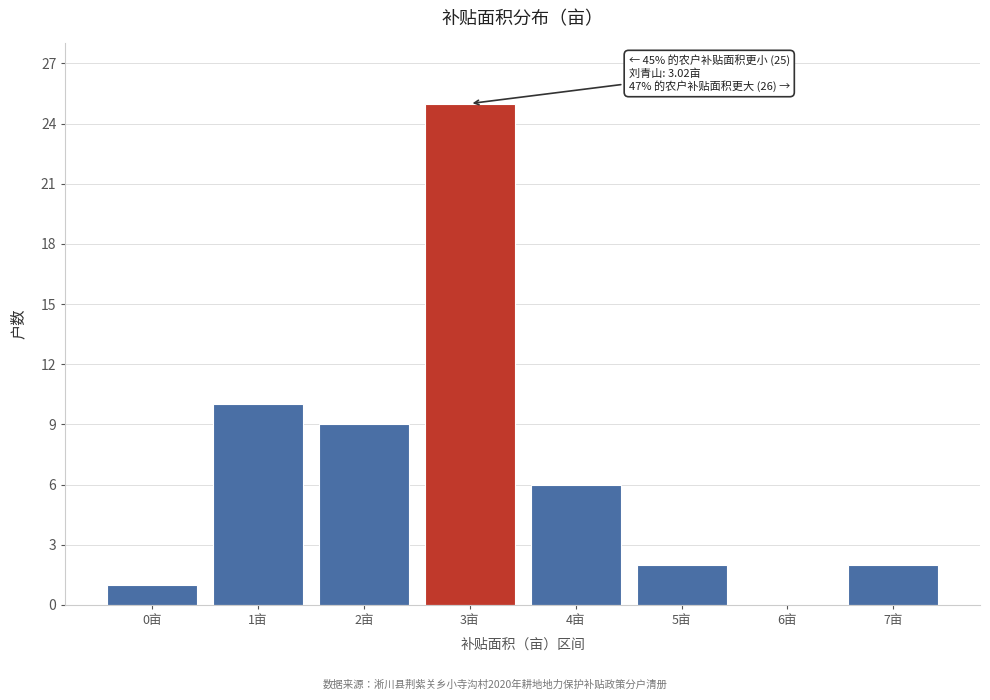

Reading right to left, transcribe all the data shown in this chart.

7亩=2	6亩=0	5亩=2	4亩=6	3亩=25	2亩=9	1亩=10	0亩=1